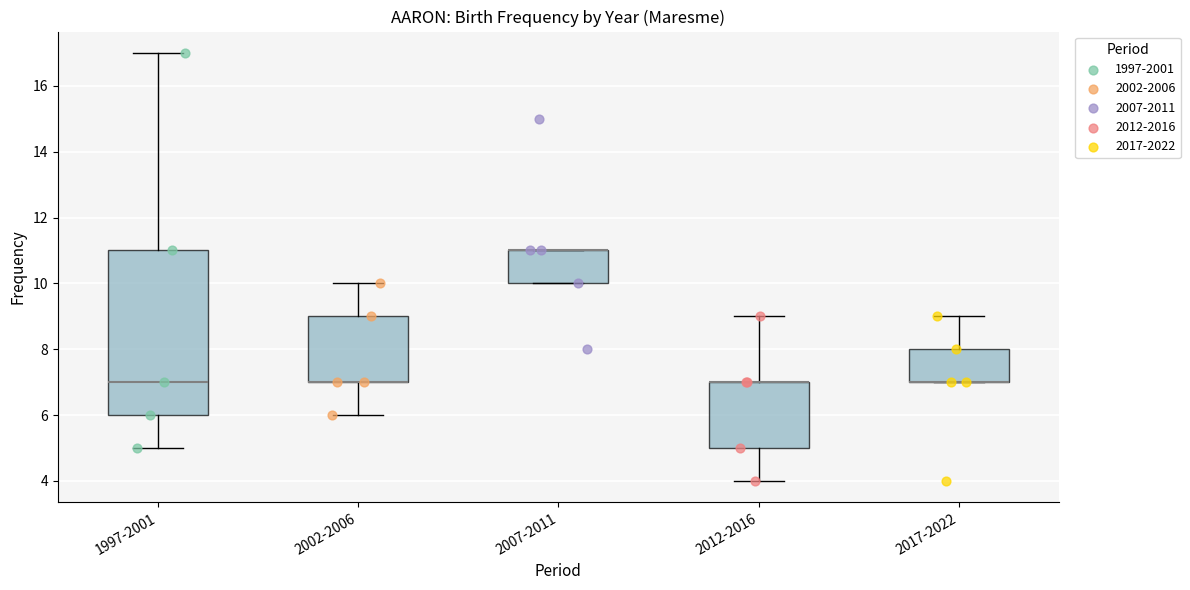

Reading left to right, read every box against the y-axis: the position of its median line, the range the box covers, and the ends of its whiskers. The values are not printed on the chart, so give them approximately, as read against the axis.

1997-2001: median 7, box 6 to 11, whiskers 5 to 17
2002-2006: median 7 (drawn on the box's lower edge), box 7 to 9, whiskers 6 to 10
2007-2011: median 11 (drawn on the box's upper edge), box 10 to 11, whiskers 10 to 11
2012-2016: median 7 (drawn on the box's upper edge), box 5 to 7, whiskers 4 to 9
2017-2022: median 7 (drawn on the box's lower edge), box 7 to 8, whiskers 7 to 9